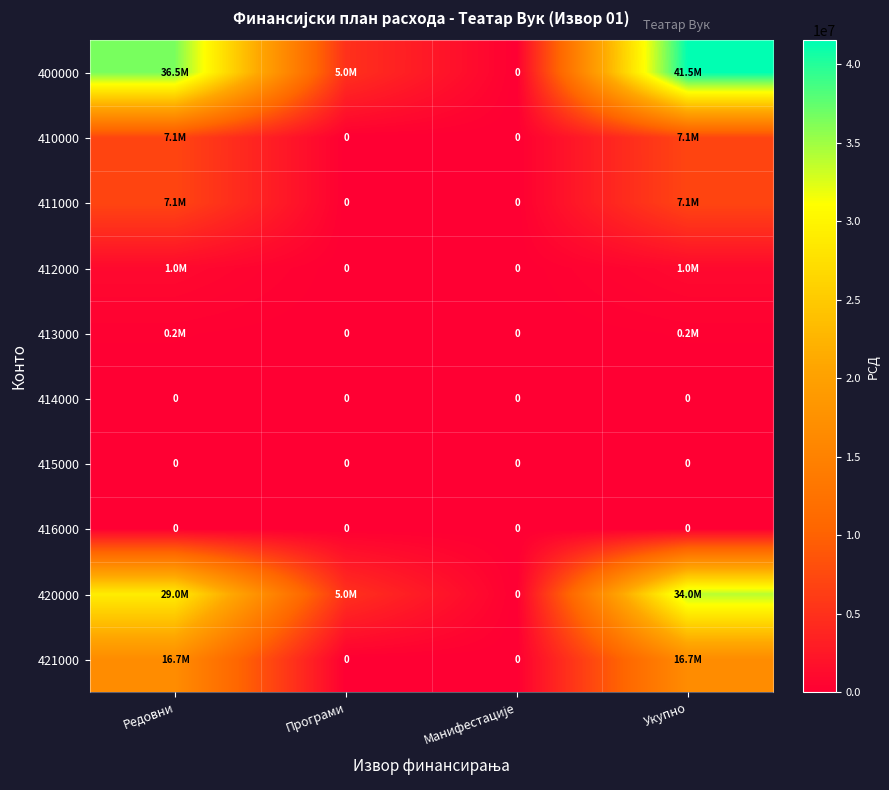

How many data points does each series have?

4